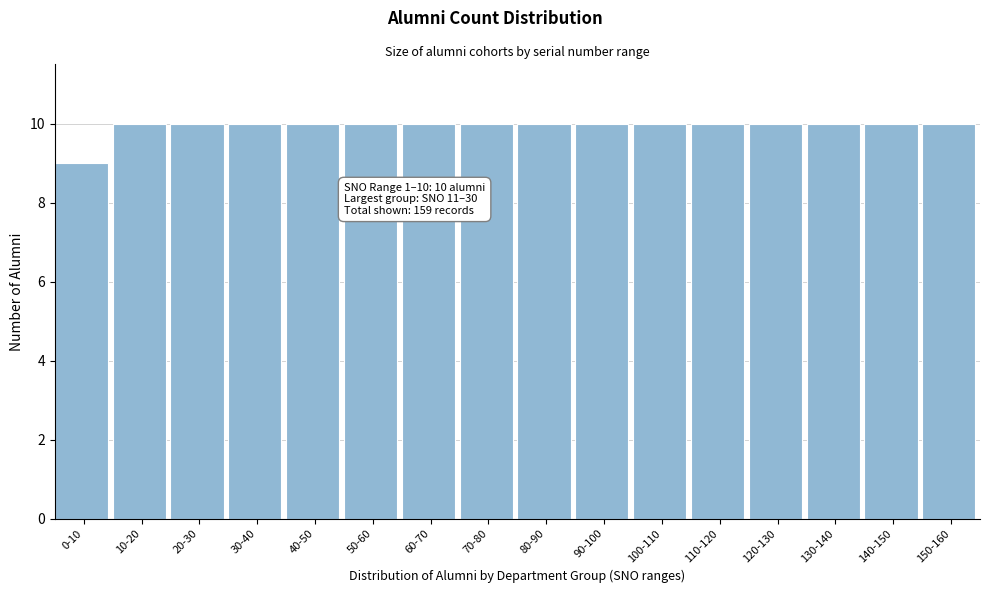

Reading left to right, transcribe all the data shown in this chart.

9	10	10	10	10	10	10	10	10	10	10	10	10	10	10	10